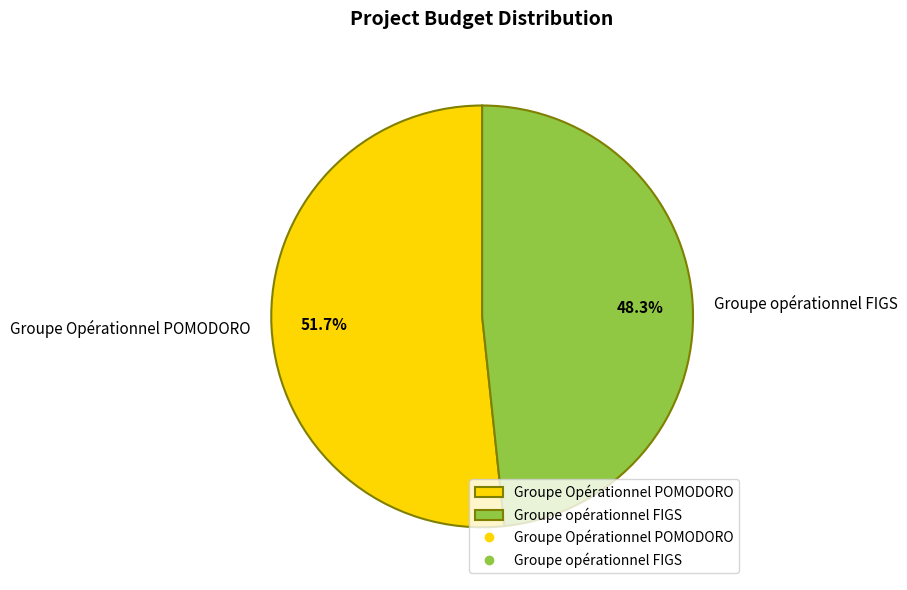

Is it true that Groupe opérationnel FIGS is 48% of the pie?

True